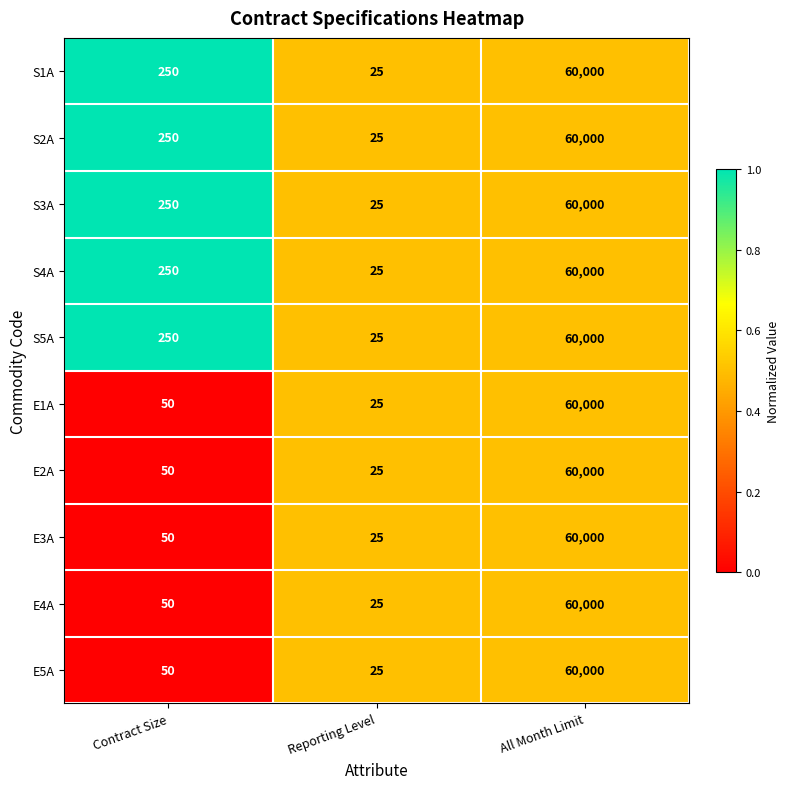

At which label is E3A closest to 30012?

Contract Size